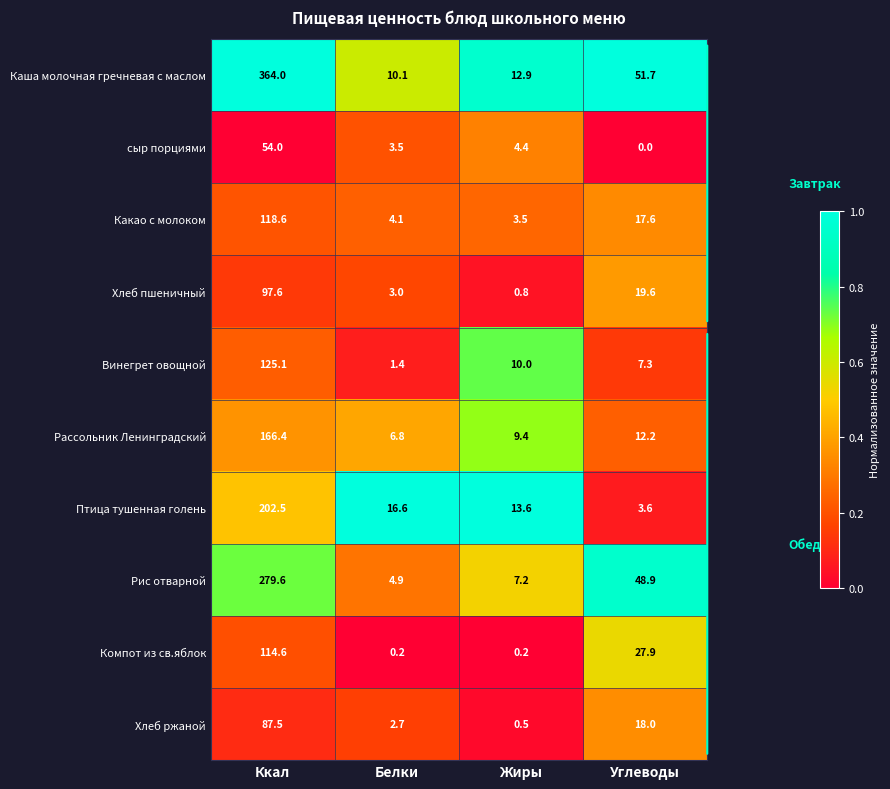

Which series has the widest spread of values?

Каша молочная гречневая с маслом